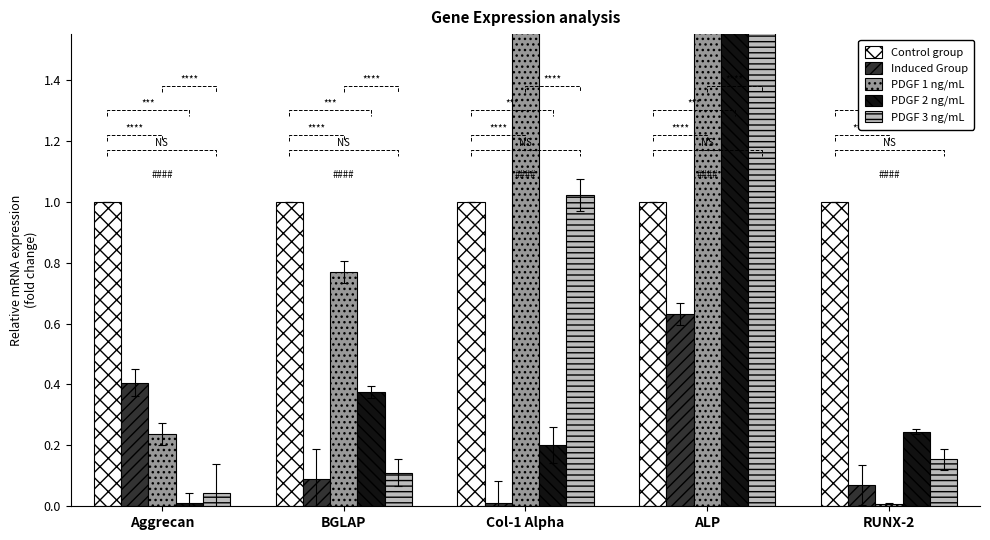

At how many categories does at least one series exceed 35?

1